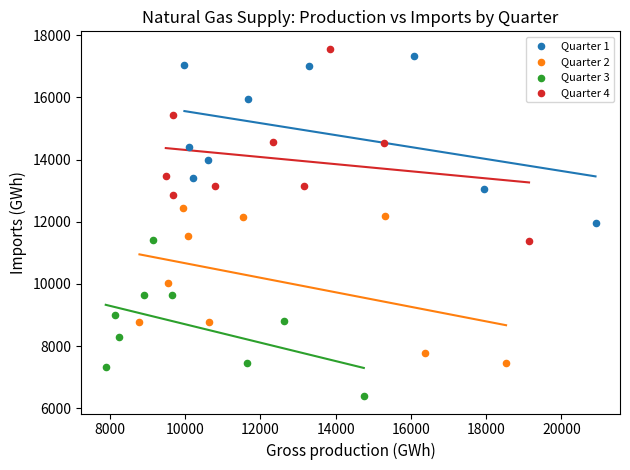

Which series has the widest spread of Y values?

Quarter 4